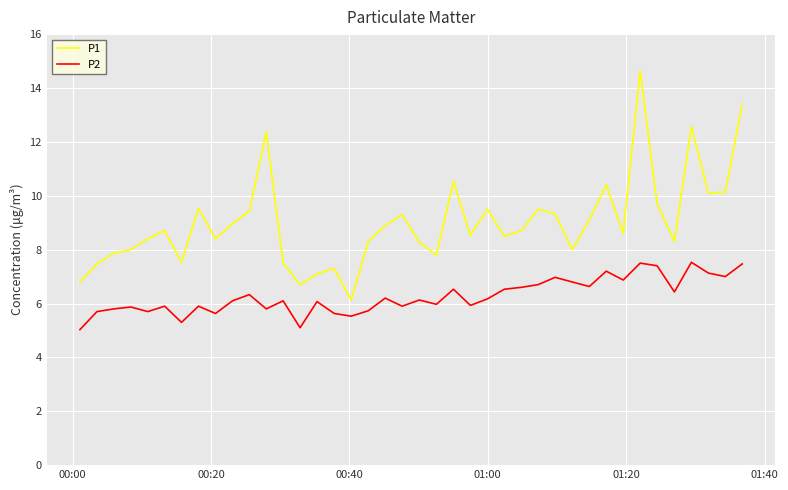

True or false: P1 and P2 intersect in this chart.

False